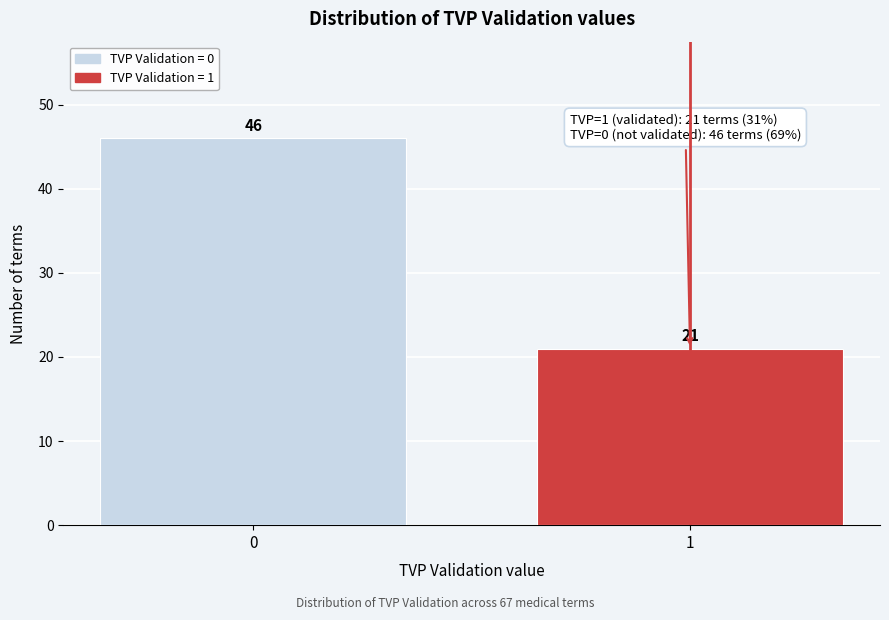

Reading left to right, extract all data points from this chart.

0=46	1=21